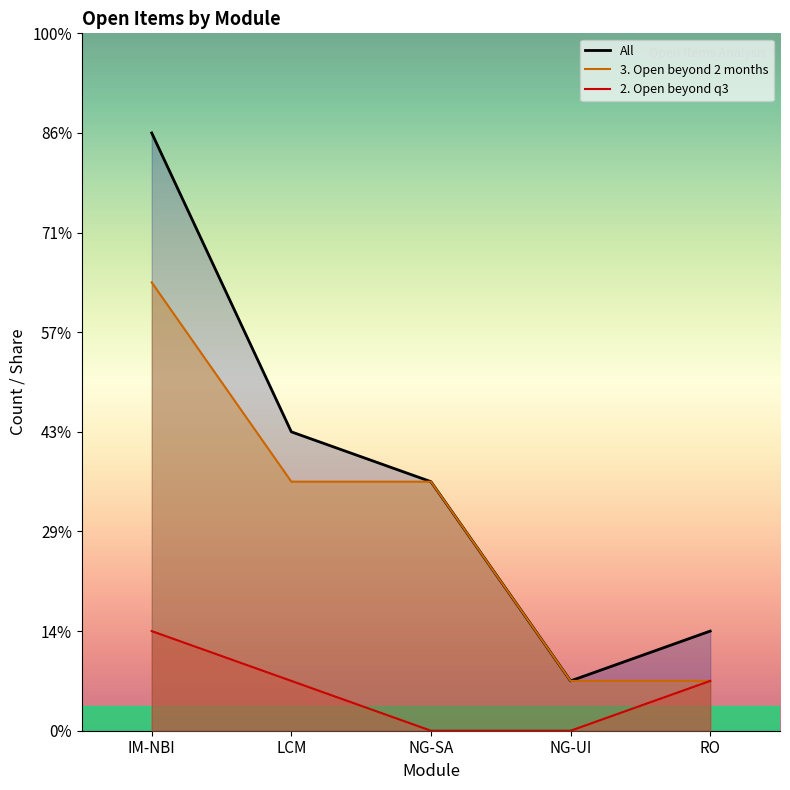

True or false: All and 3. Open beyond 2 months cross at least once.

False